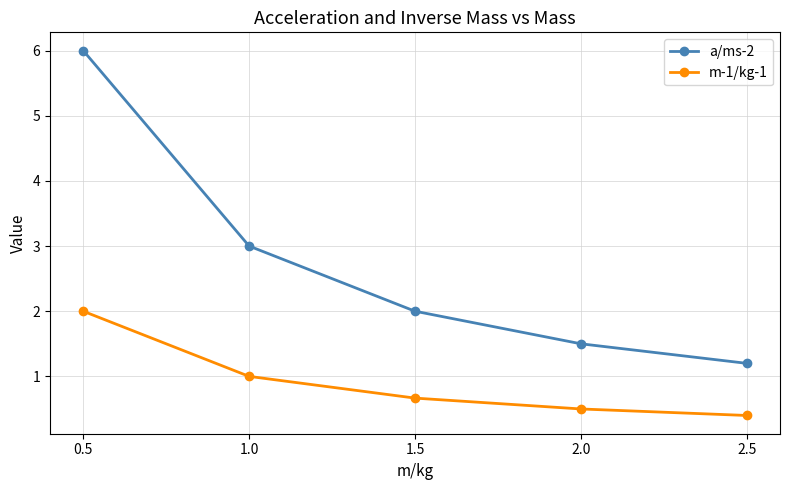

True or false: m-1/kg-1 has more than 2 interior local peaks.

False